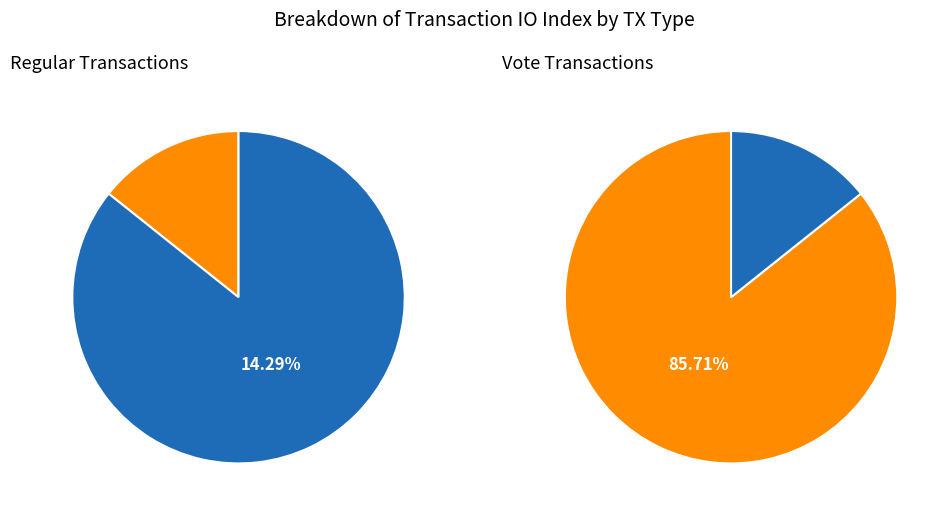

How much of the chart is everything except Vote (io_index=3)?

85.7%